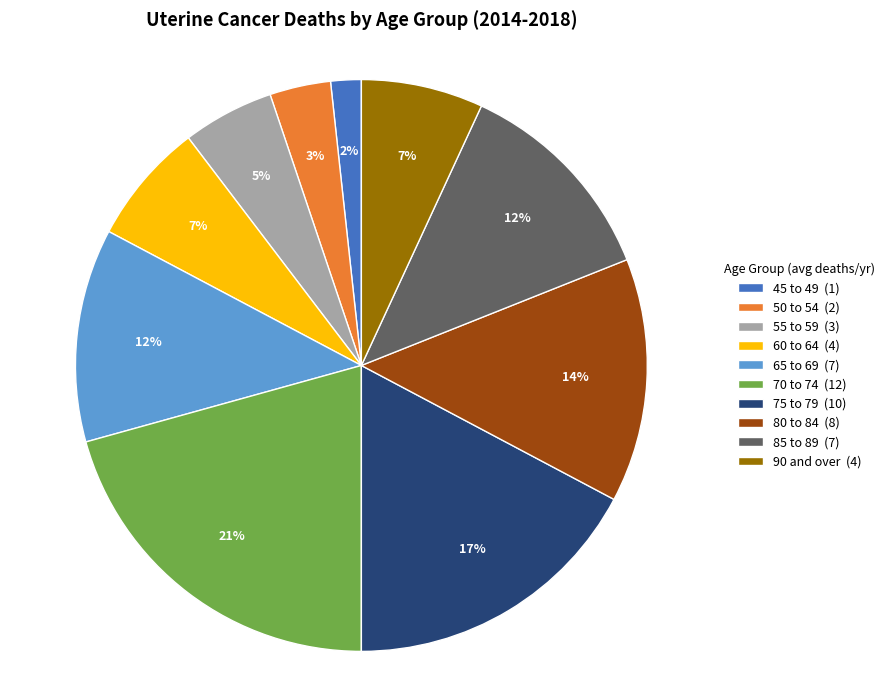

Count the number of slices in the pie.

10